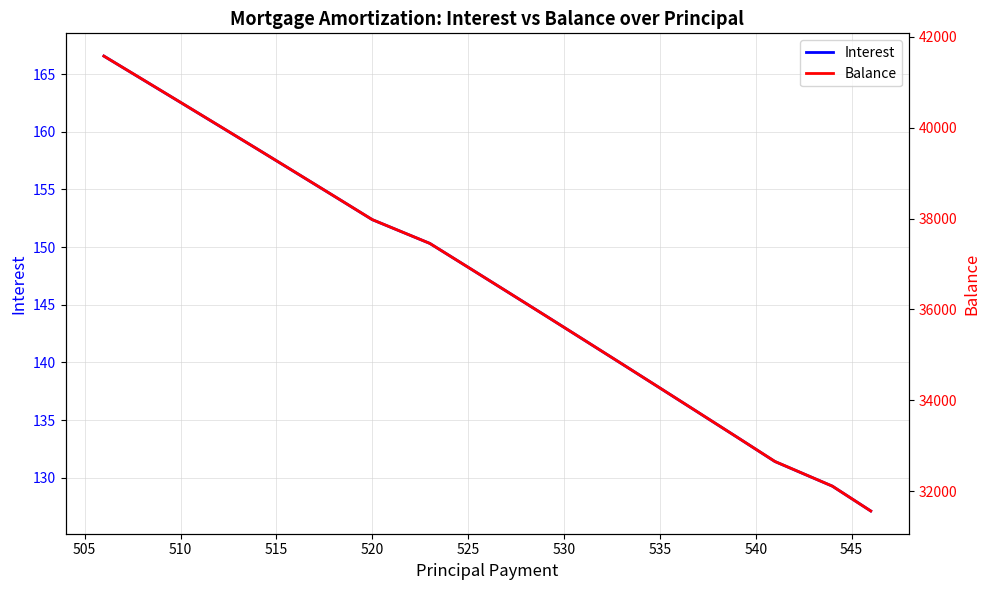

True or false: Interest and Balance cross at least once.

False